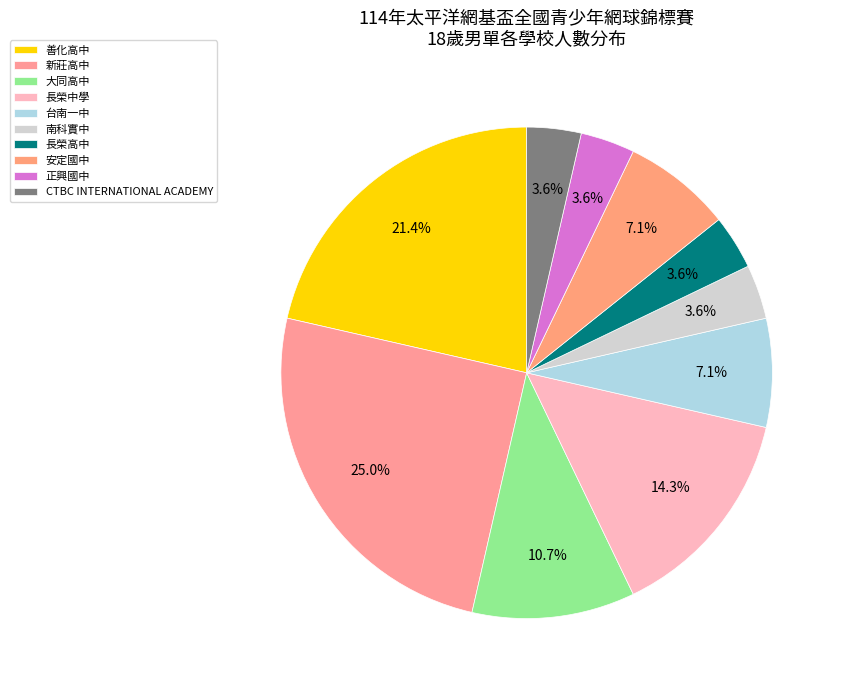

Count the number of slices in the pie.

10